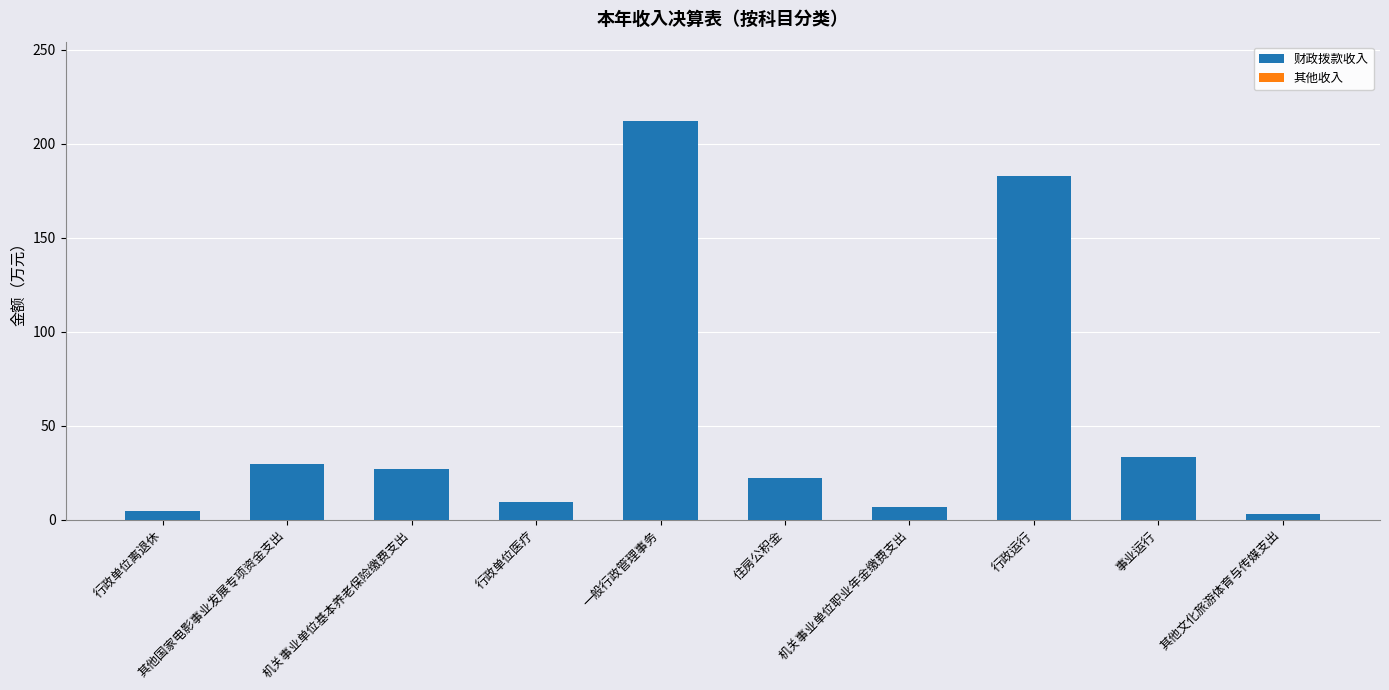

Which label corresponds to the largest value in the chart?

一般行政管理事务